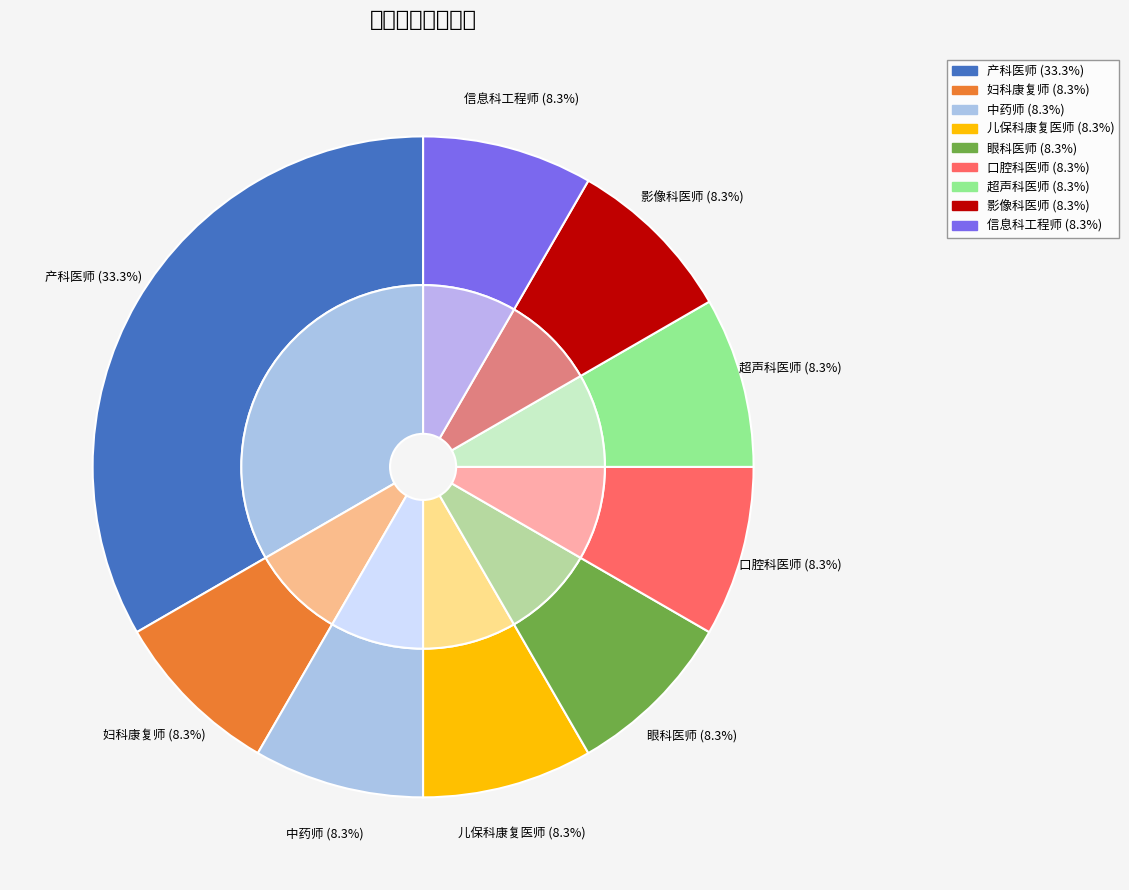

What portion of the pie excludes 中药师?

91.7%